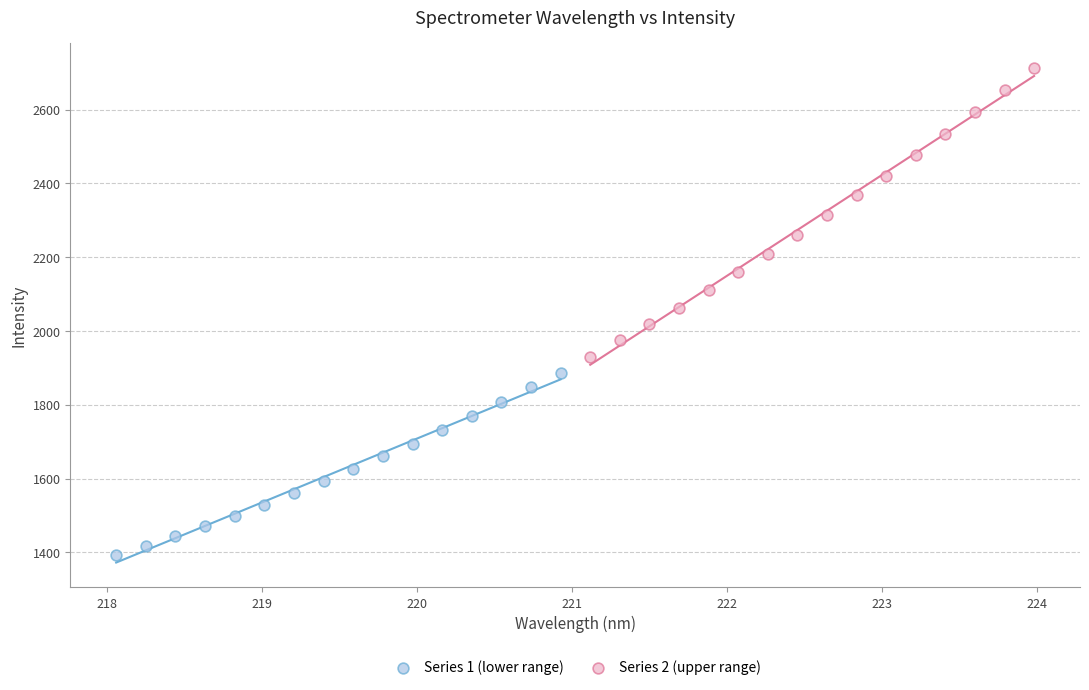

Which series reaches the maximum Y coordinate?

Series 2 (upper range)